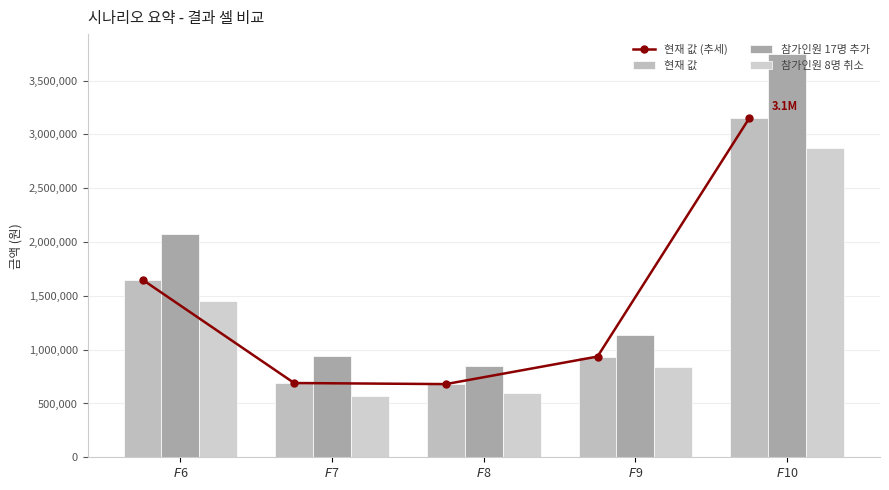

List the series in order of their peak value, lowest first.

참가인원 8명 취소, 현재 값 (추세), 현재 값, 참가인원 17명 추가